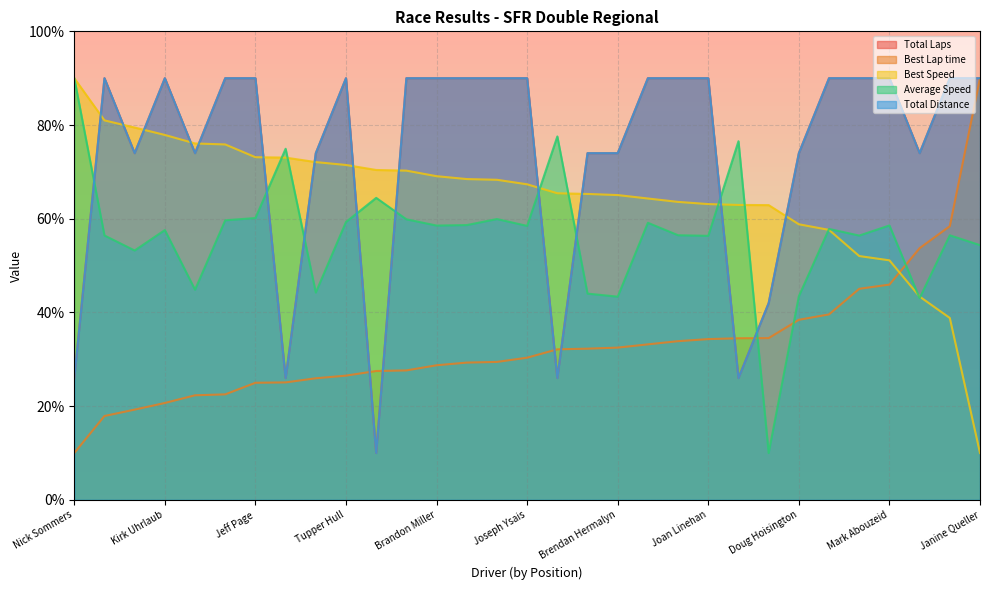

True or false: Best Lap time and Total Laps intersect in this chart.

True